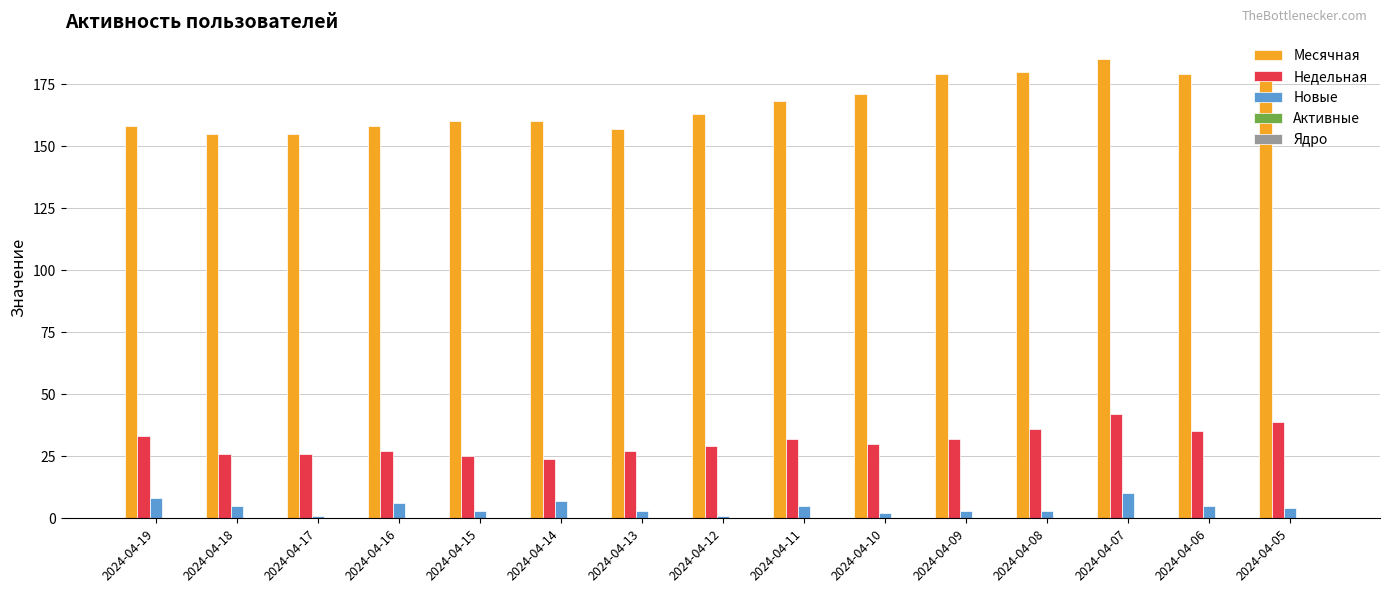

Which series has the largest range (max minus min)?

Месячная